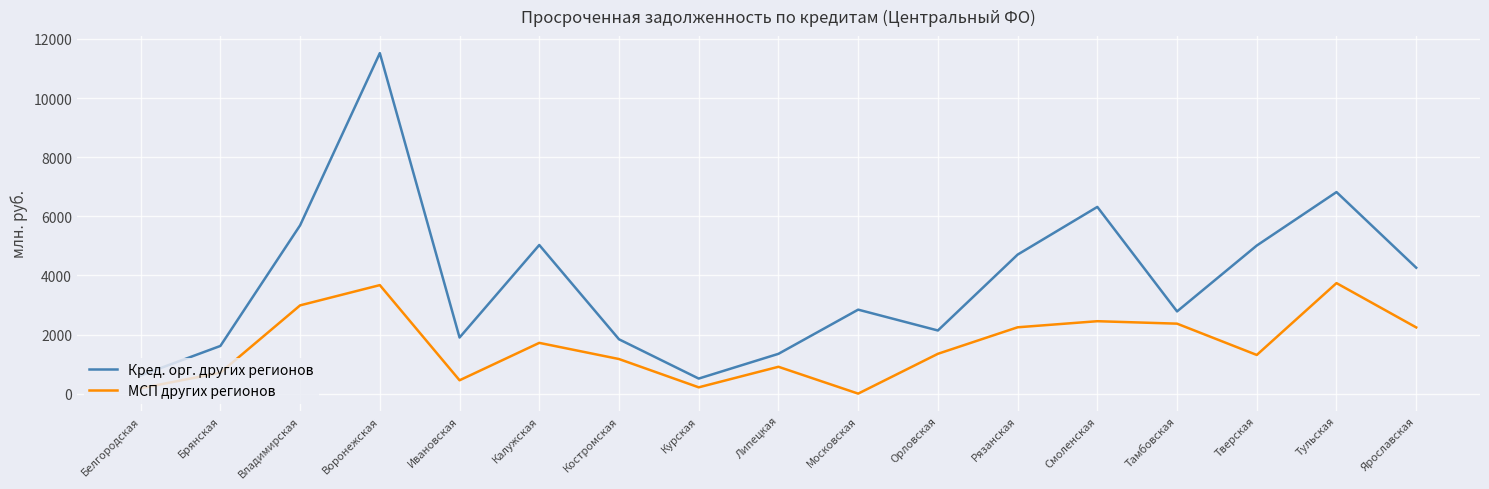

Is the value of МСП других регионов at Московская greater than the value of Кред. орг. других регионов at Смоленская?

No